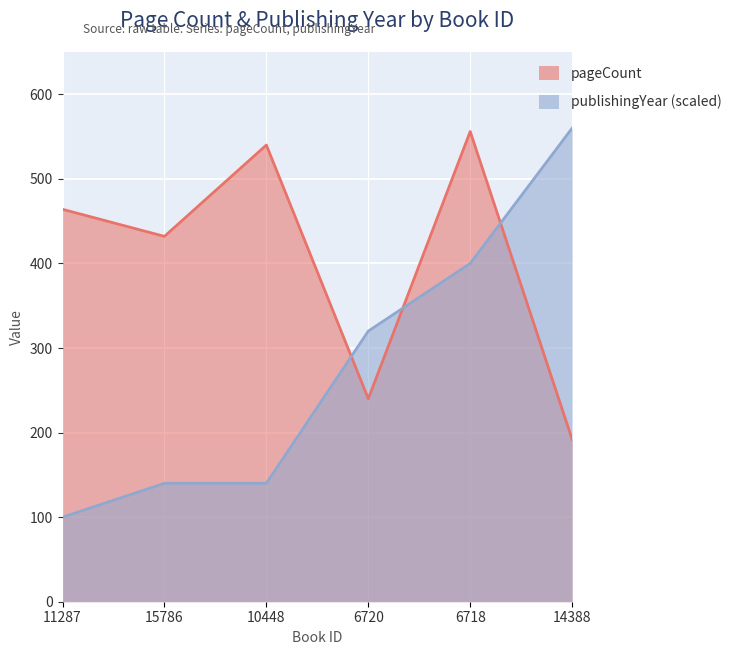

After their last crossing, which series has the higher values: publishingYear or pageCount?

publishingYear